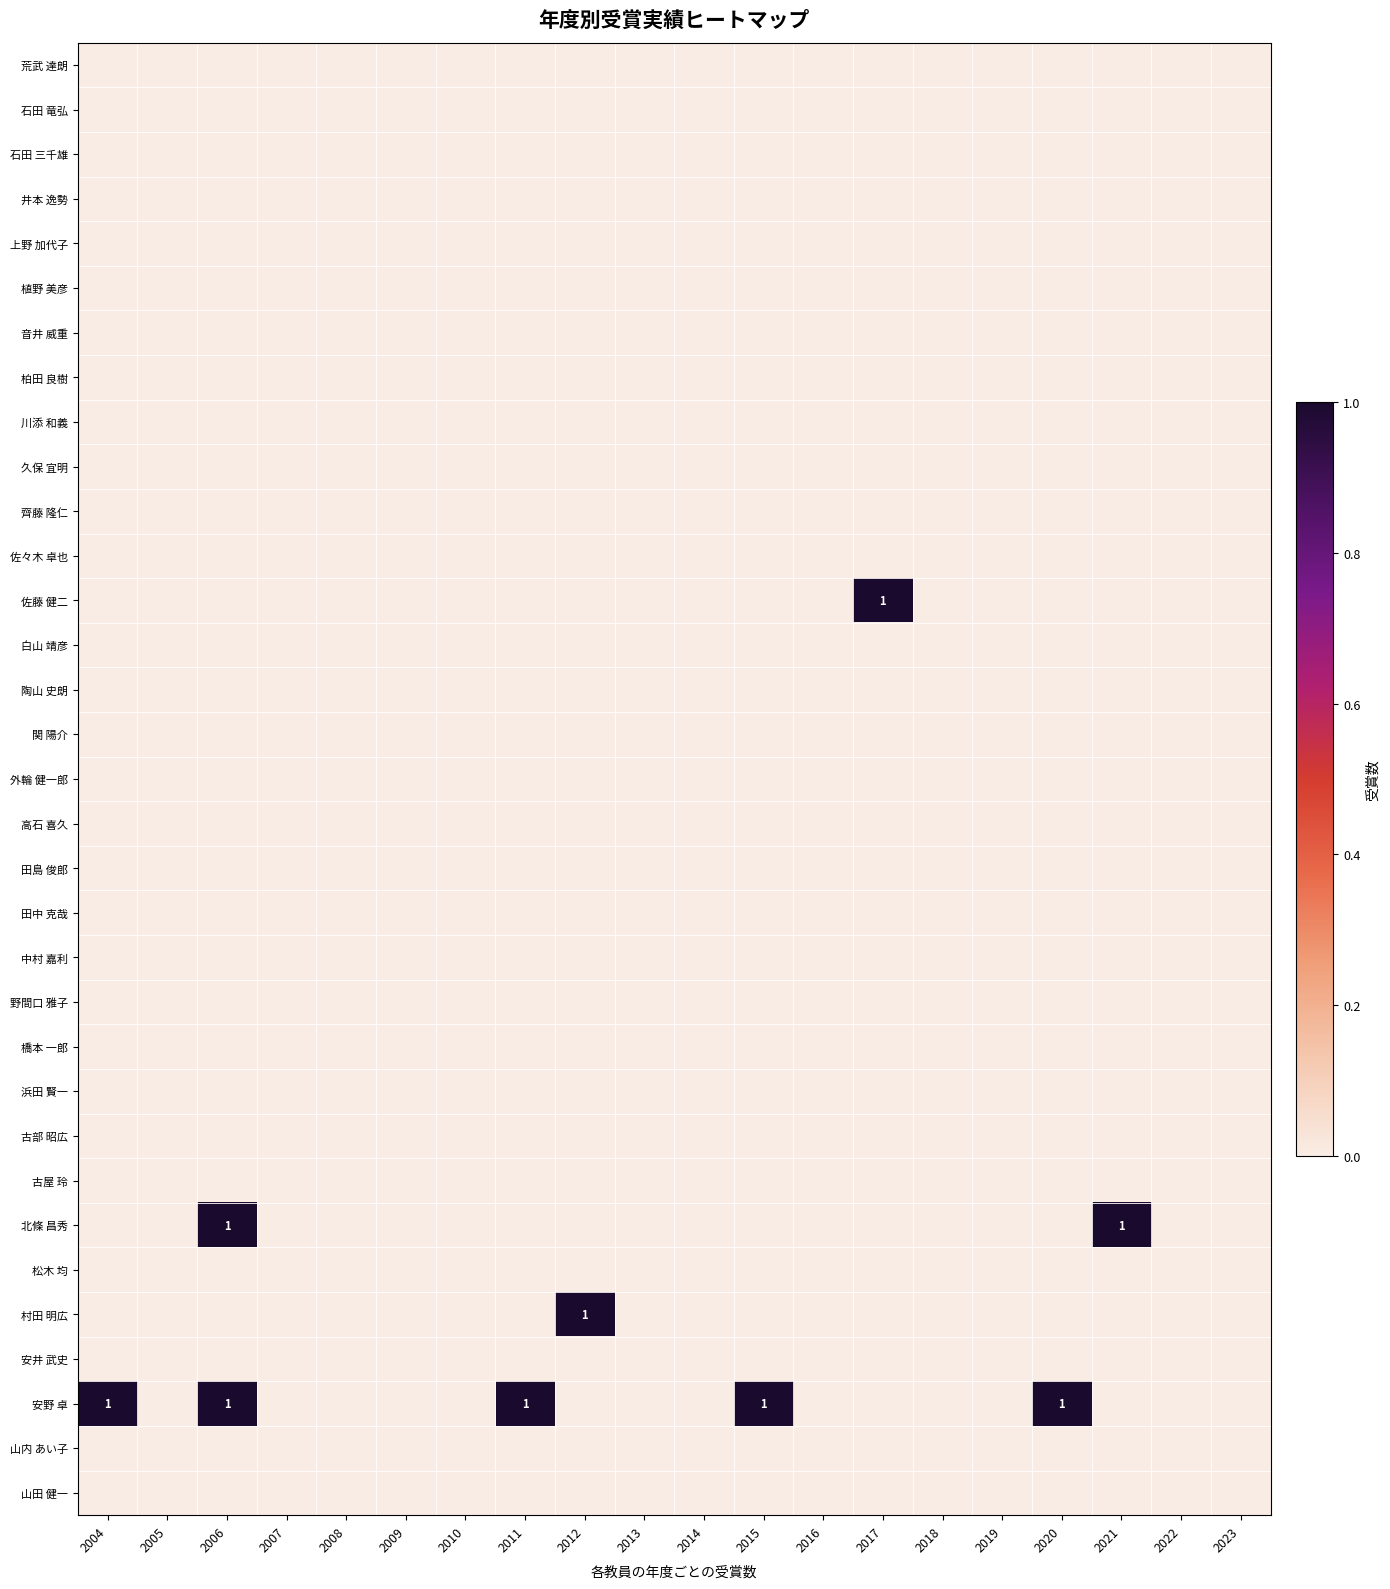

What is the greatest value displayed?

1